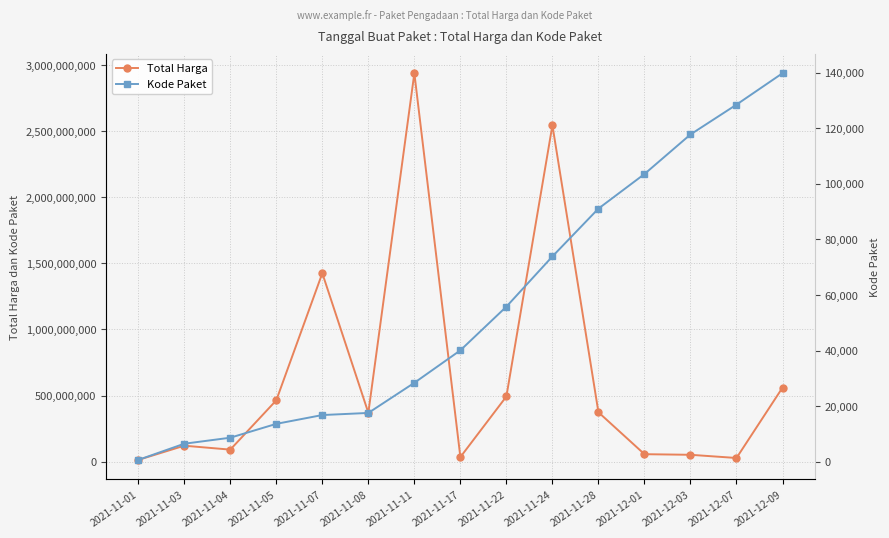

What is the value of the Kode Paket point at the 1st from the left?

675